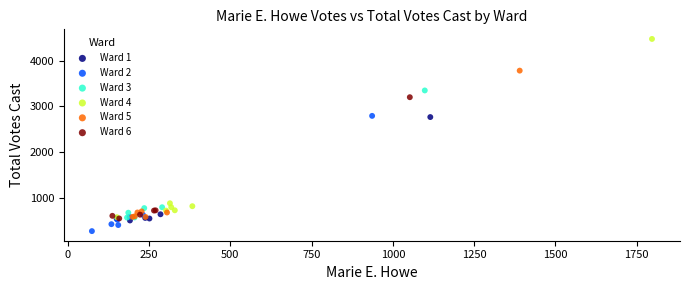

Which series contains the lowest Y value?

Ward 2